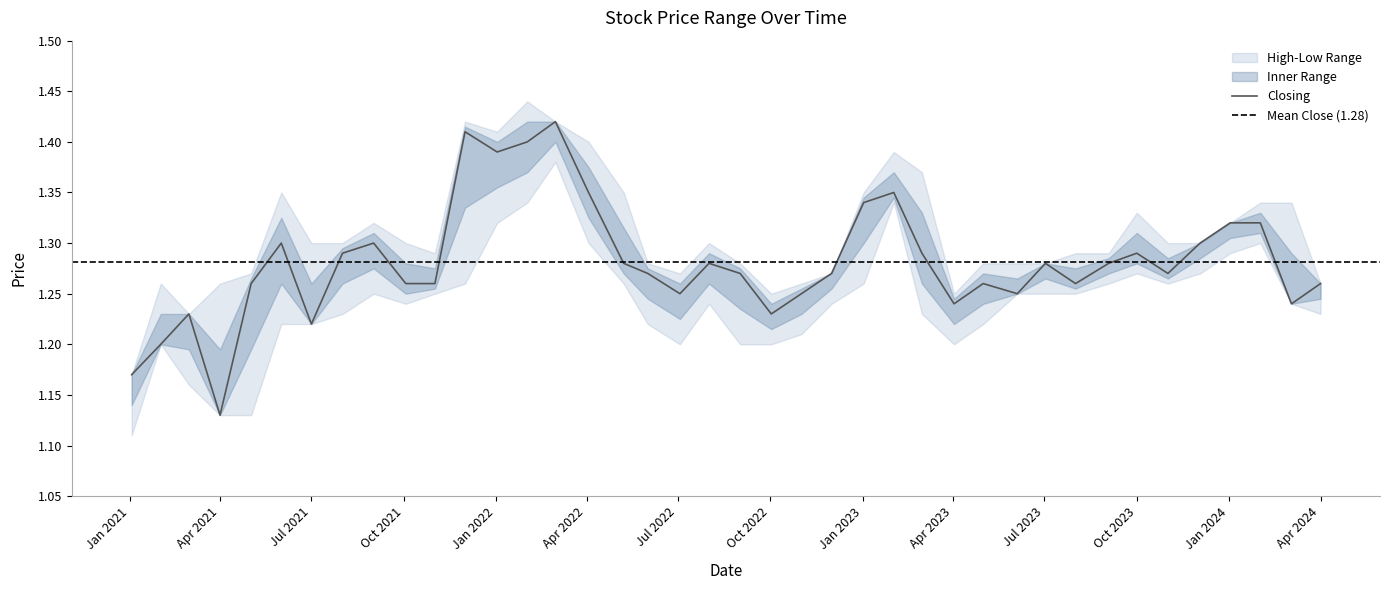

What is the difference between the Low values at 2022-05-08 and 2023-02-01?

0.1